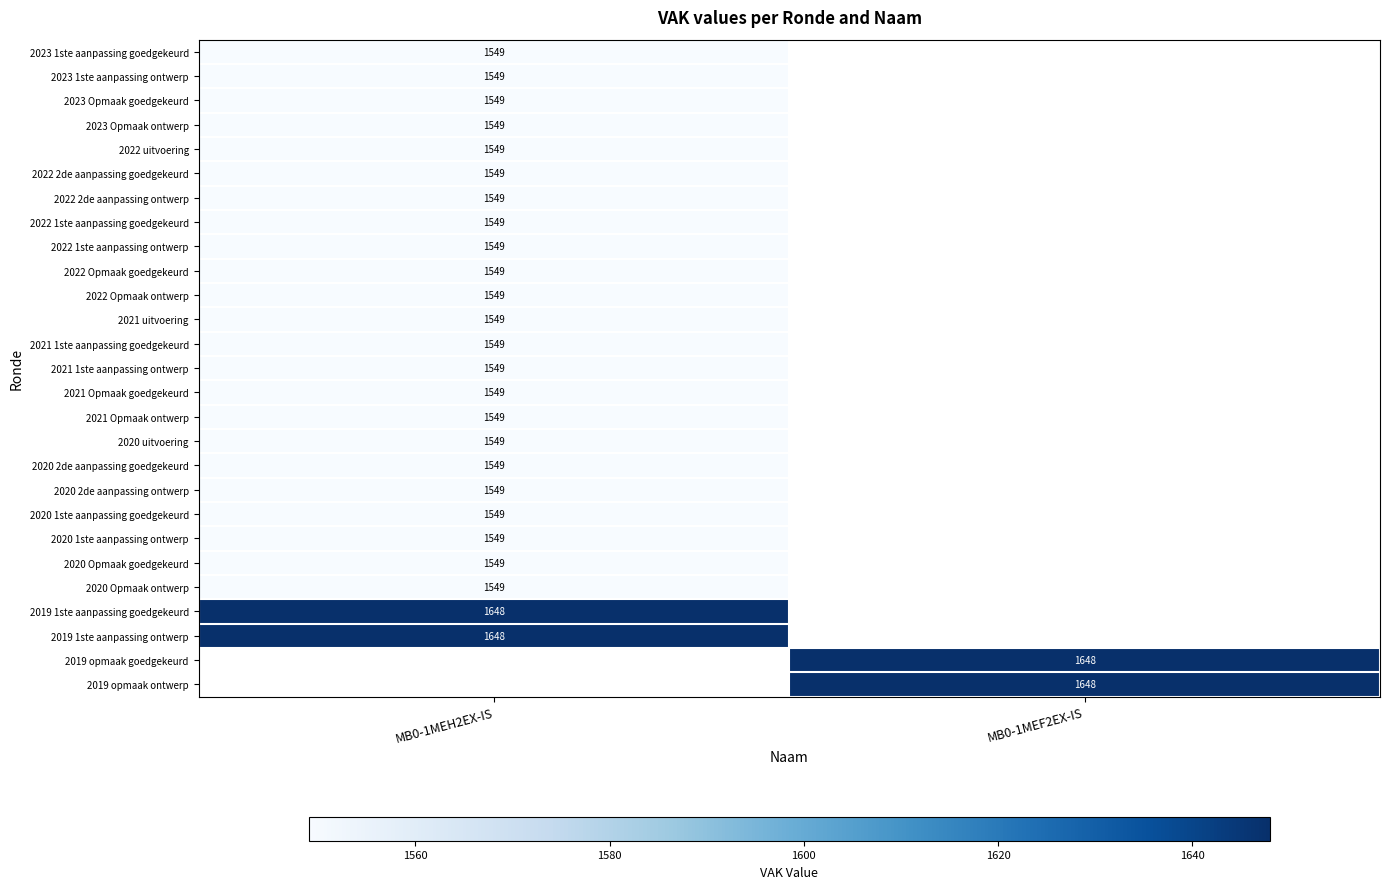

The 2022 1ste aanpassing ontwerp series shows 1549 at MB0-1MEH2EX-IS. True or false?

True